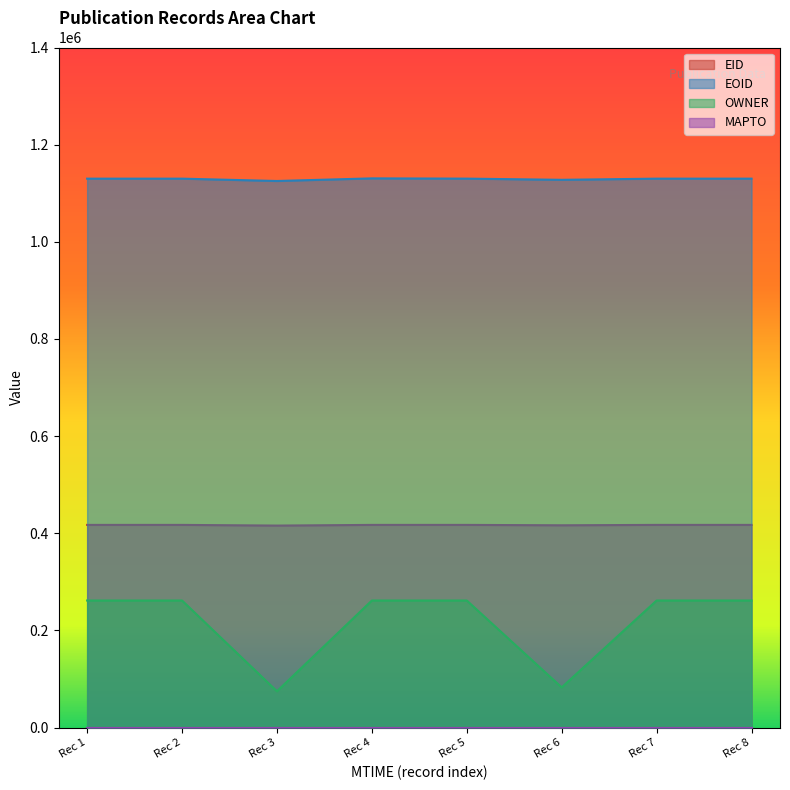

True or false: OWNER and EID cross at least once.

False